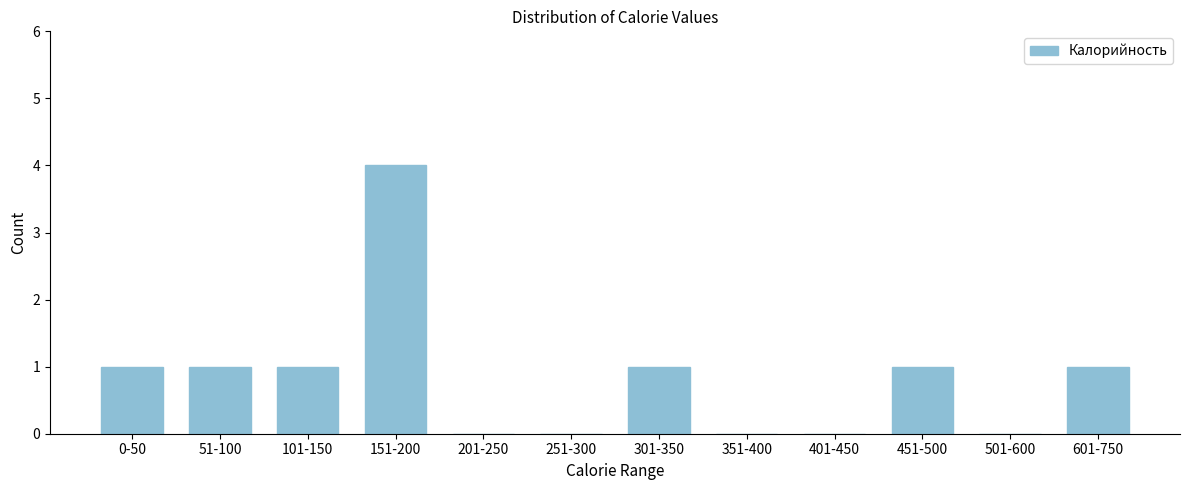

Reading left to right, transcribe all the data shown in this chart.

0-50=1	51-100=1	101-150=1	151-200=4	201-250=0	251-300=0	301-350=1	351-400=0	401-450=0	451-500=1	501-600=0	601-750=1